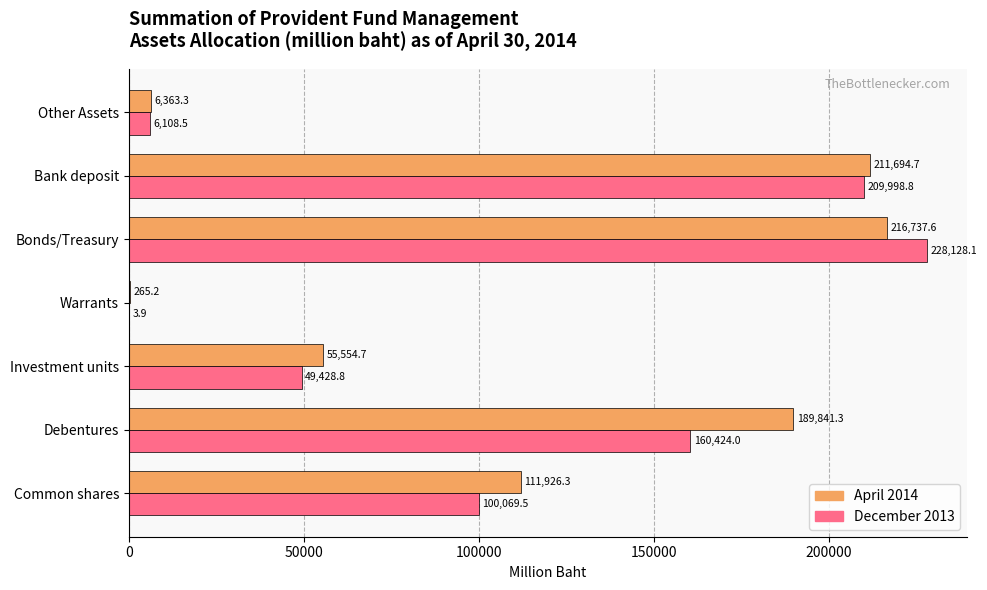

True or false: April 2014 has a value of 53016.5 at Debentures.

False